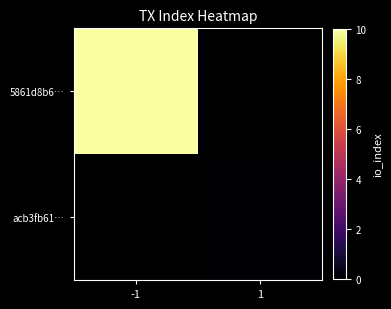

How many distinct data groups are displayed?

2